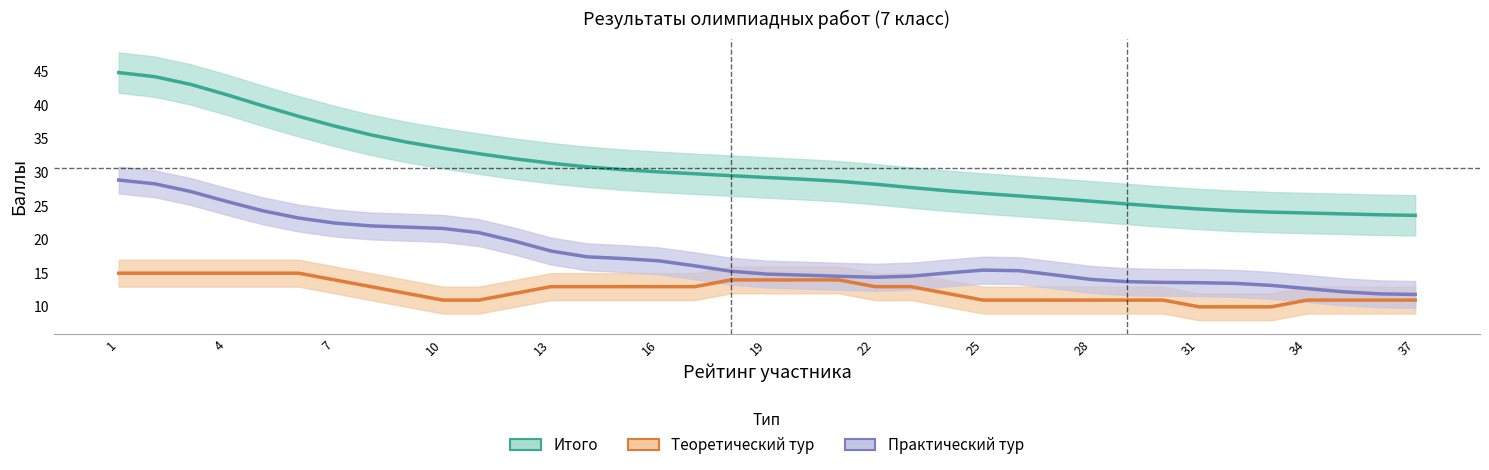

True or false: Практический тур and Итого cross at least once.

False